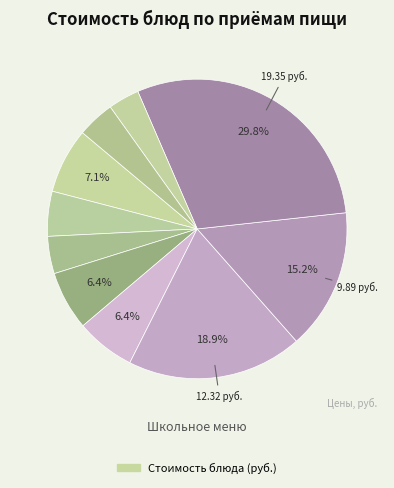

How many segments does this pie chart have?

10